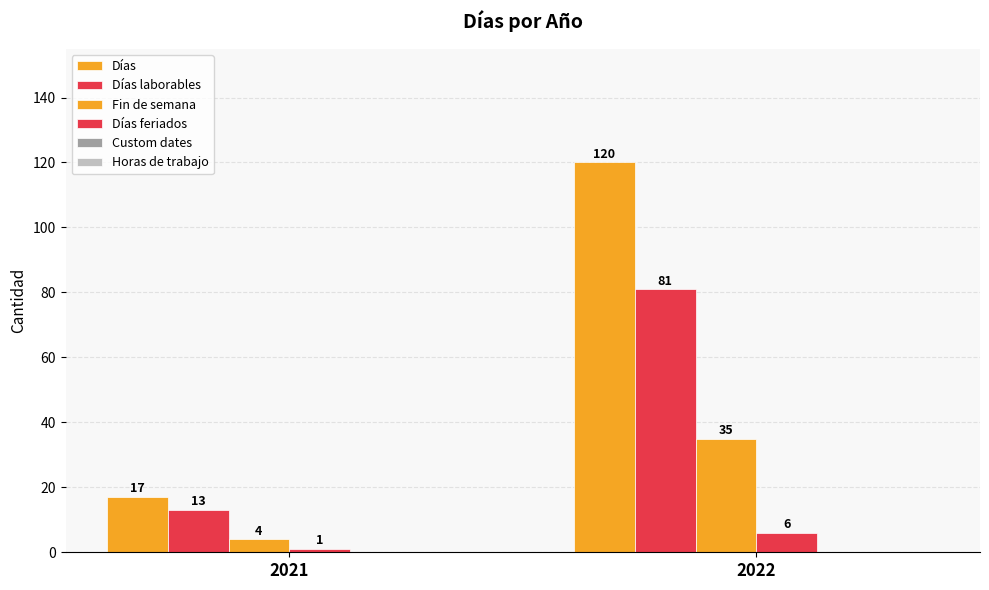

At which label does Fin de semana reach its minimum?

2021